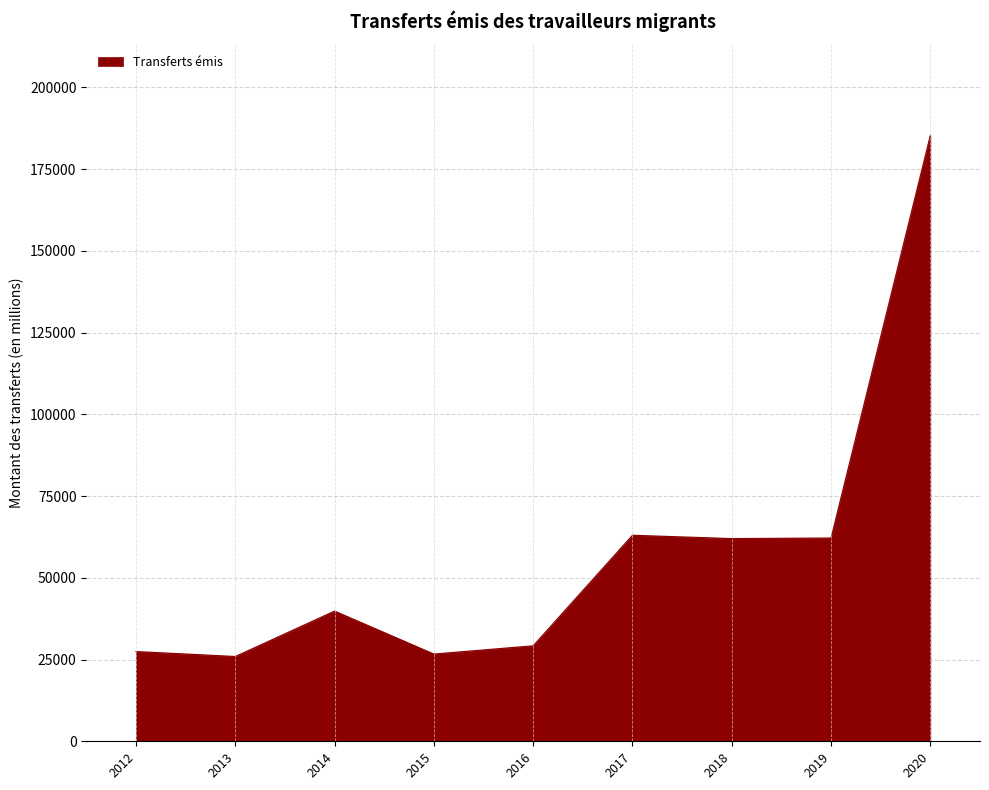

What is the maximum value shown in the chart?

185374.4